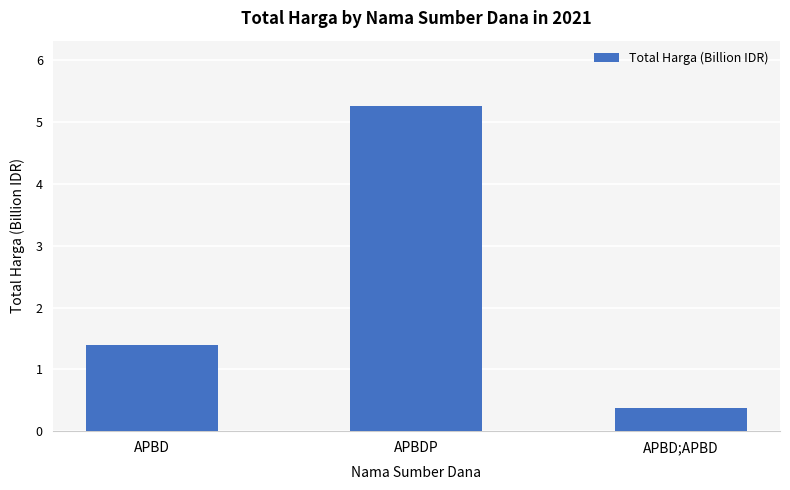

What is the difference between the maximum and minimum values?

4.9